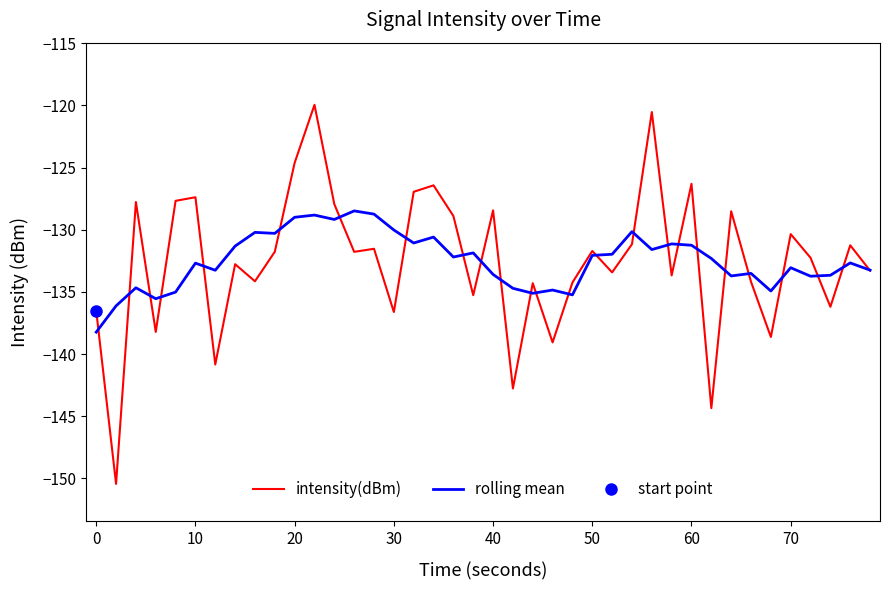

The value of rolling mean at 40 is -133.6. True or false?

True